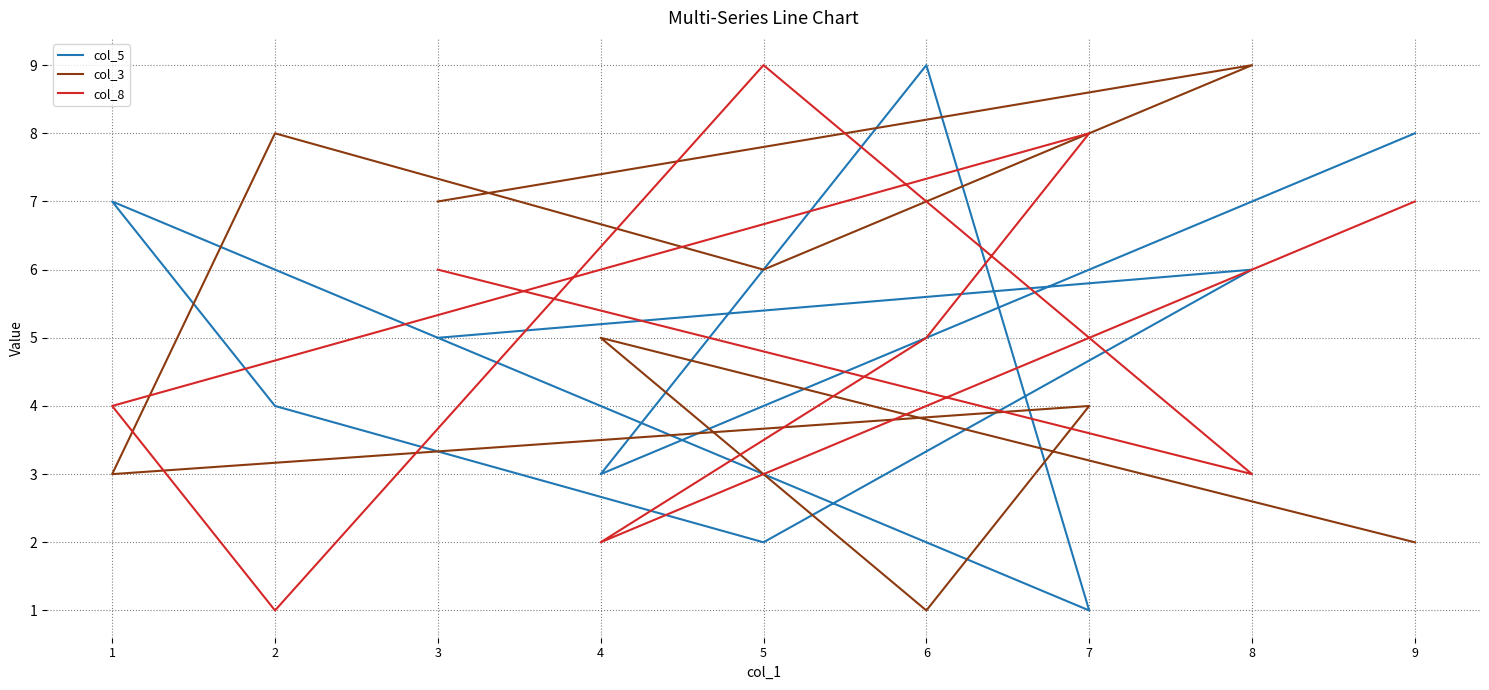

How many series are shown in this chart?

3